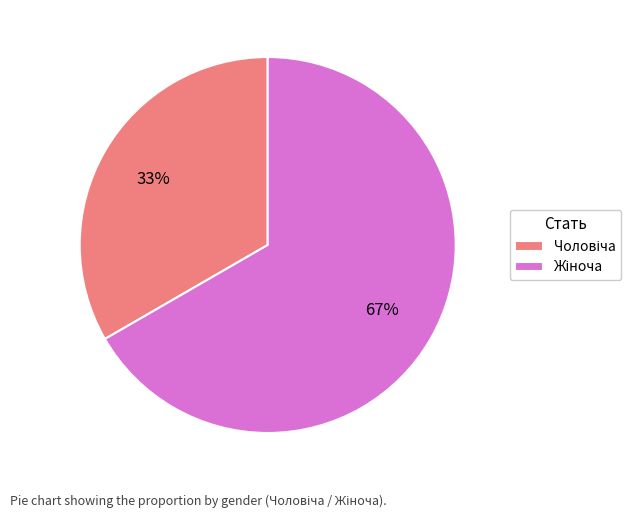

To the nearest percent, what is the average slice percentage?

50%